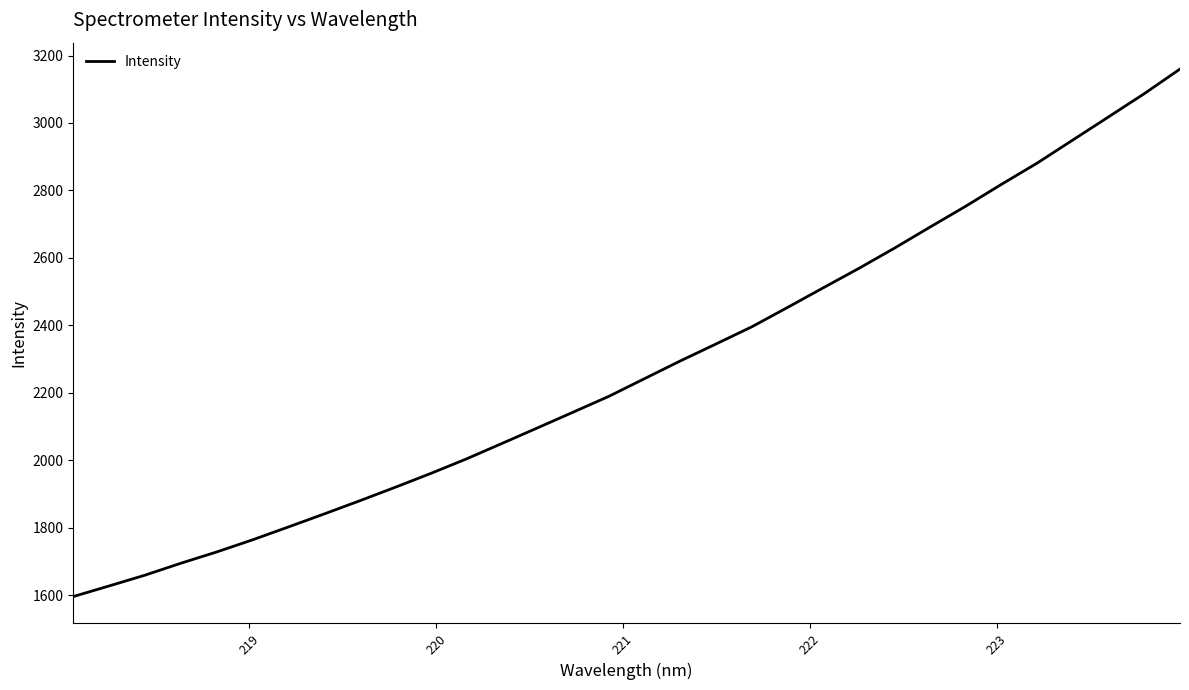

What is the difference between the maximum and minimum values?

1564.4